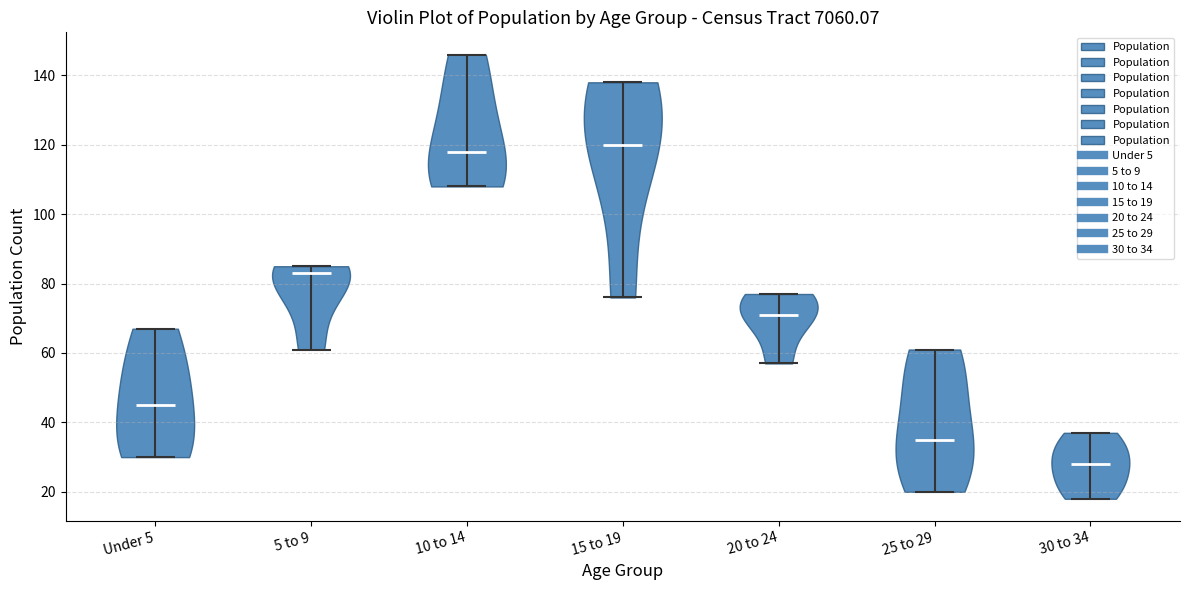

Reading left to right, read every violin against the y-axis: where its median line is, and the lowest and highest points it reaches. The values are not printed on the chart, so give them approximately, as read against the axis.

Under 5: median line 46, lowest point 30, highest point 68
5 to 9: median line 84, lowest point 62, highest point 86
10 to 14: median line 118, lowest point 108, highest point 146
15 to 19: median line 120, lowest point 76, highest point 138
20 to 24: median line 72, lowest point 58, highest point 78
25 to 29: median line 36, lowest point 20, highest point 62
30 to 34: median line 28, lowest point 18, highest point 38